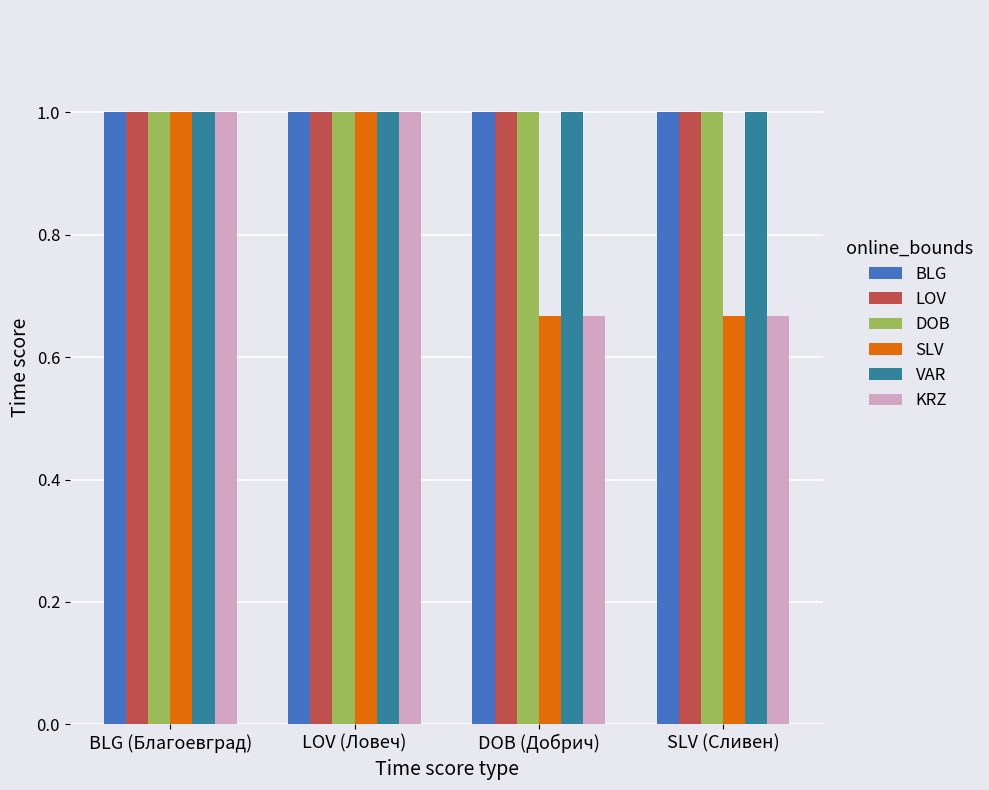

Reading right to left, transcribe all the data shown in this chart.

BLG: SLV (Сливен)=3	DOB (Добрич)=3	LOV (Ловеч)=3	BLG (Благоевград)=3
LOV: SLV (Сливен)=3	DOB (Добрич)=3	LOV (Ловеч)=3	BLG (Благоевград)=3
DOB: SLV (Сливен)=3	DOB (Добрич)=3	LOV (Ловеч)=3	BLG (Благоевград)=3
SLV: SLV (Сливен)=2	DOB (Добрич)=2	LOV (Ловеч)=3	BLG (Благоевград)=3
VAR: SLV (Сливен)=3	DOB (Добрич)=3	LOV (Ловеч)=3	BLG (Благоевград)=3
KRZ: SLV (Сливен)=2	DOB (Добрич)=2	LOV (Ловеч)=3	BLG (Благоевград)=3